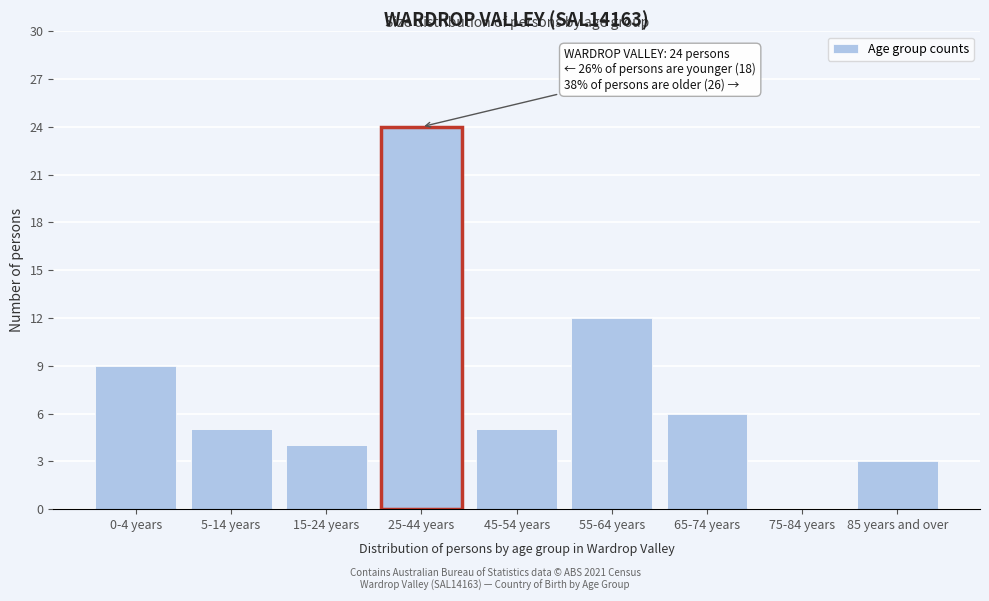

Reading right to left, what are all the values shown in this chart?

85 years and over=3	75-84 years=0	65-74 years=6	55-64 years=12	45-54 years=5	25-44 years=24	15-24 years=4	5-14 years=5	0-4 years=9